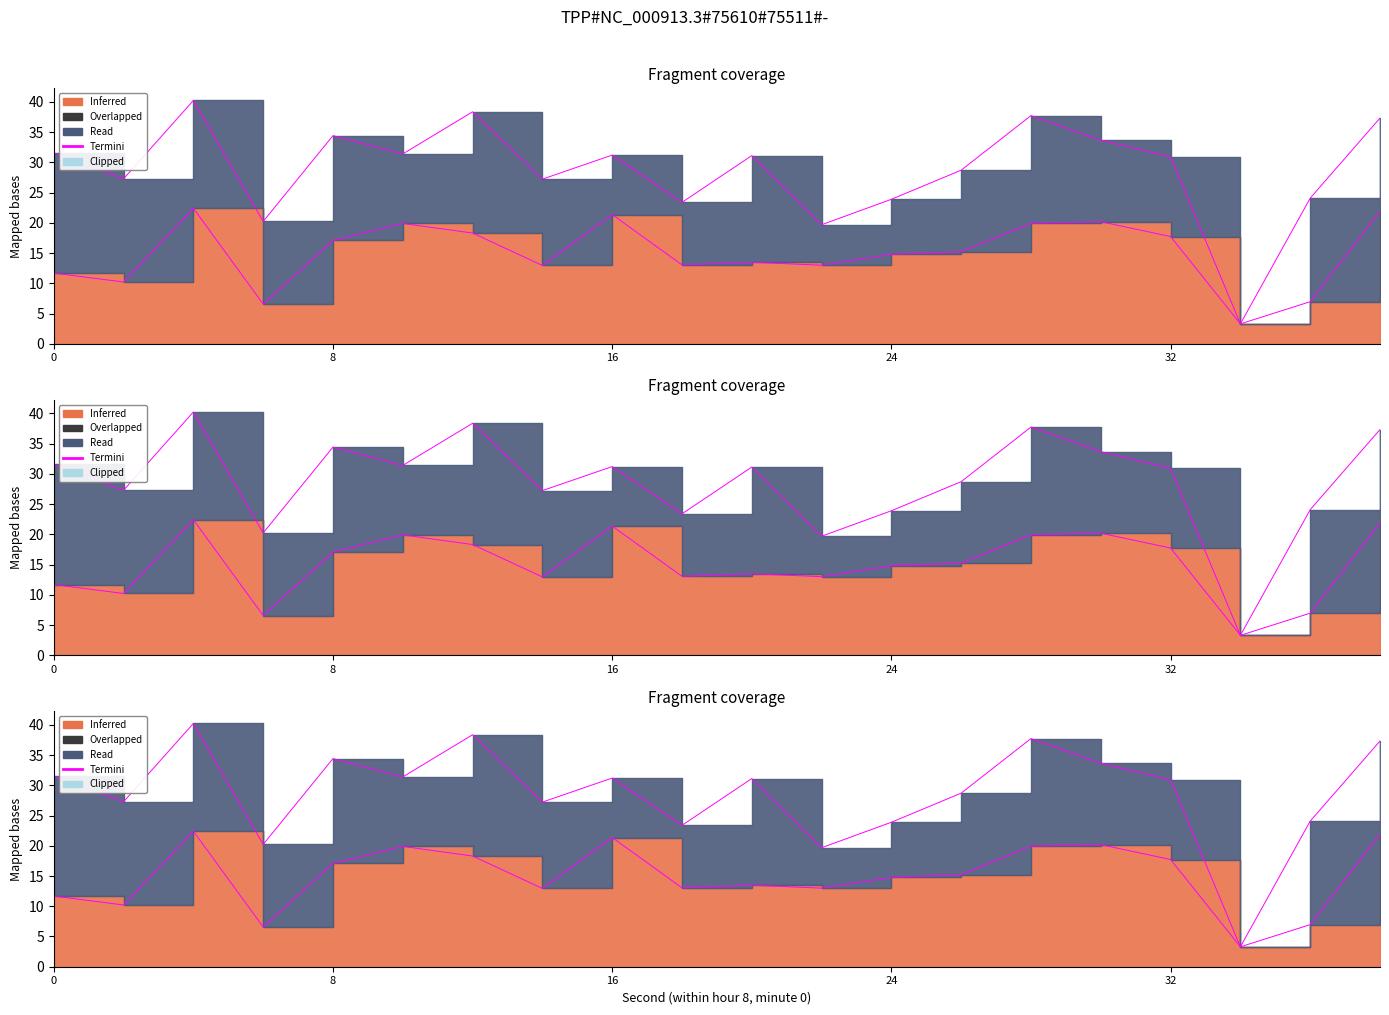

What is the ratio of the value at 5 to the value at 32?

1.2